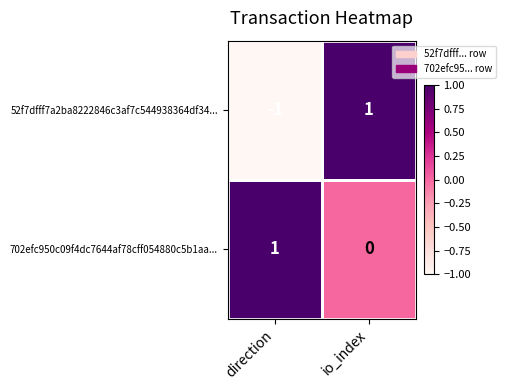

How many values in the 702efc950c09f4dc7644af78cff054880c5b1aa... series are below 1?

1